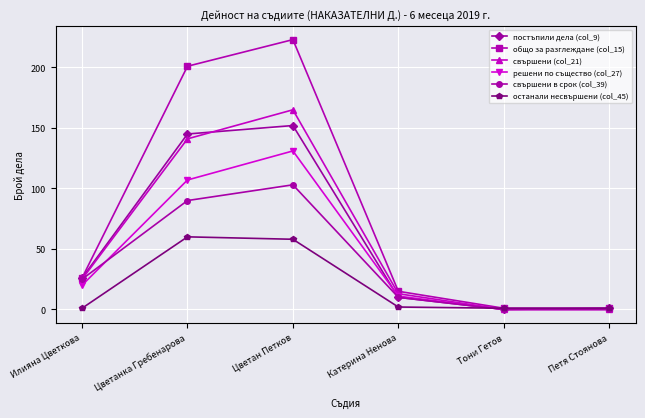

True or false: решени по същество (col_27) has more than 0 interior local peaks.

True